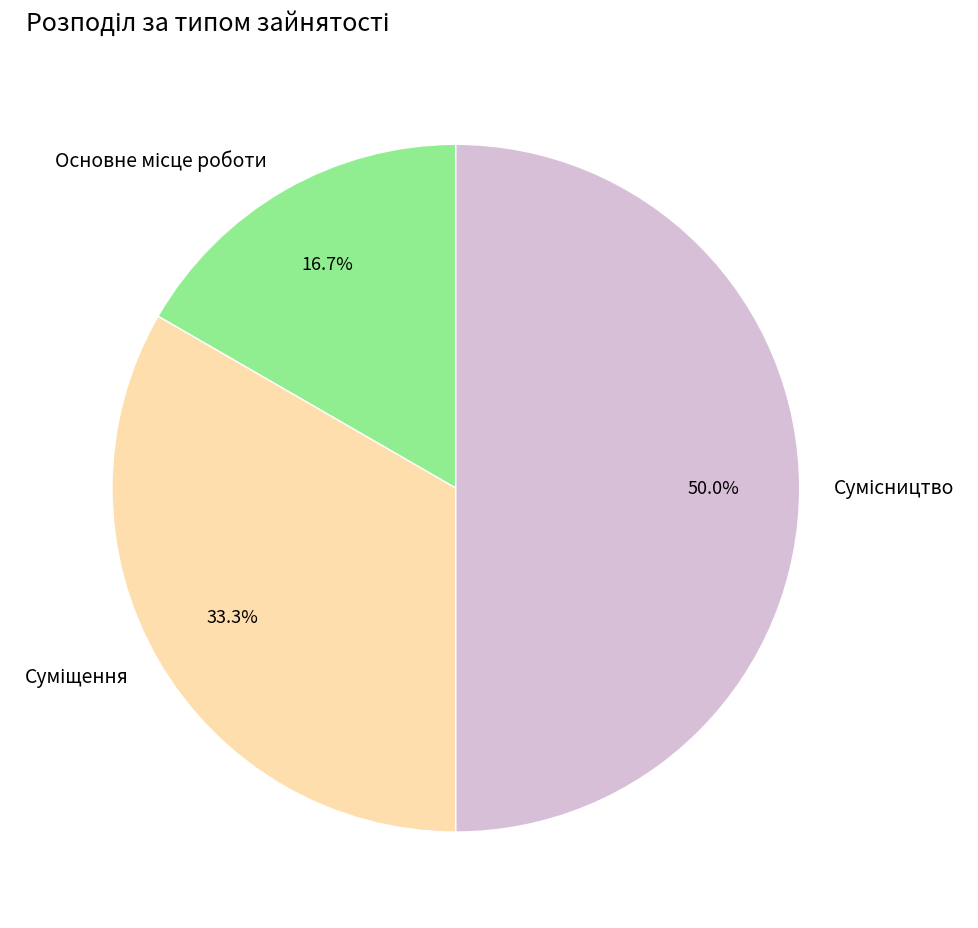

Combined, what portion of the pie is Сумісництво and Основне місце роботи?

66.7%